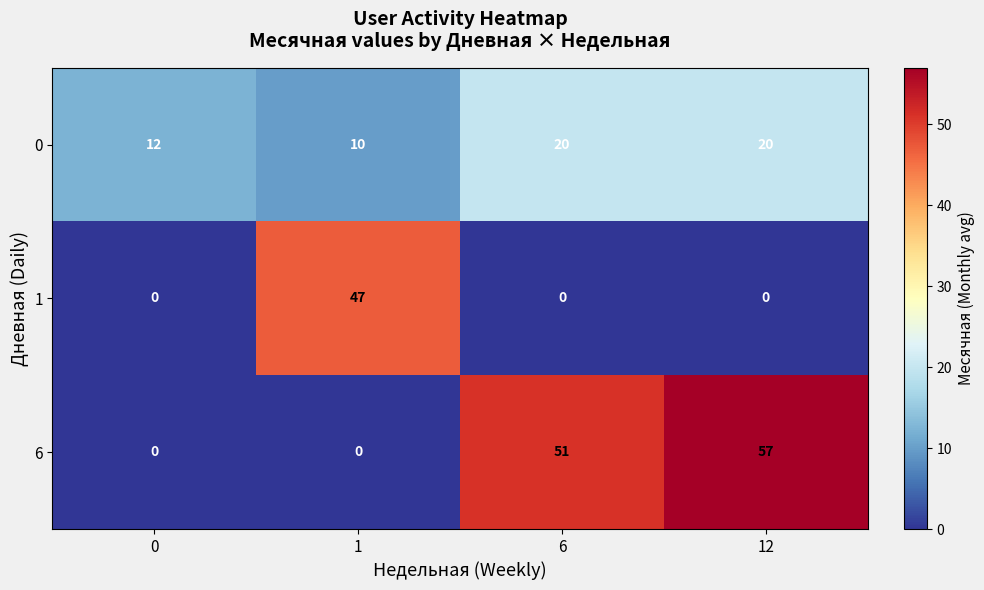

How many categories are shown in the chart?

4